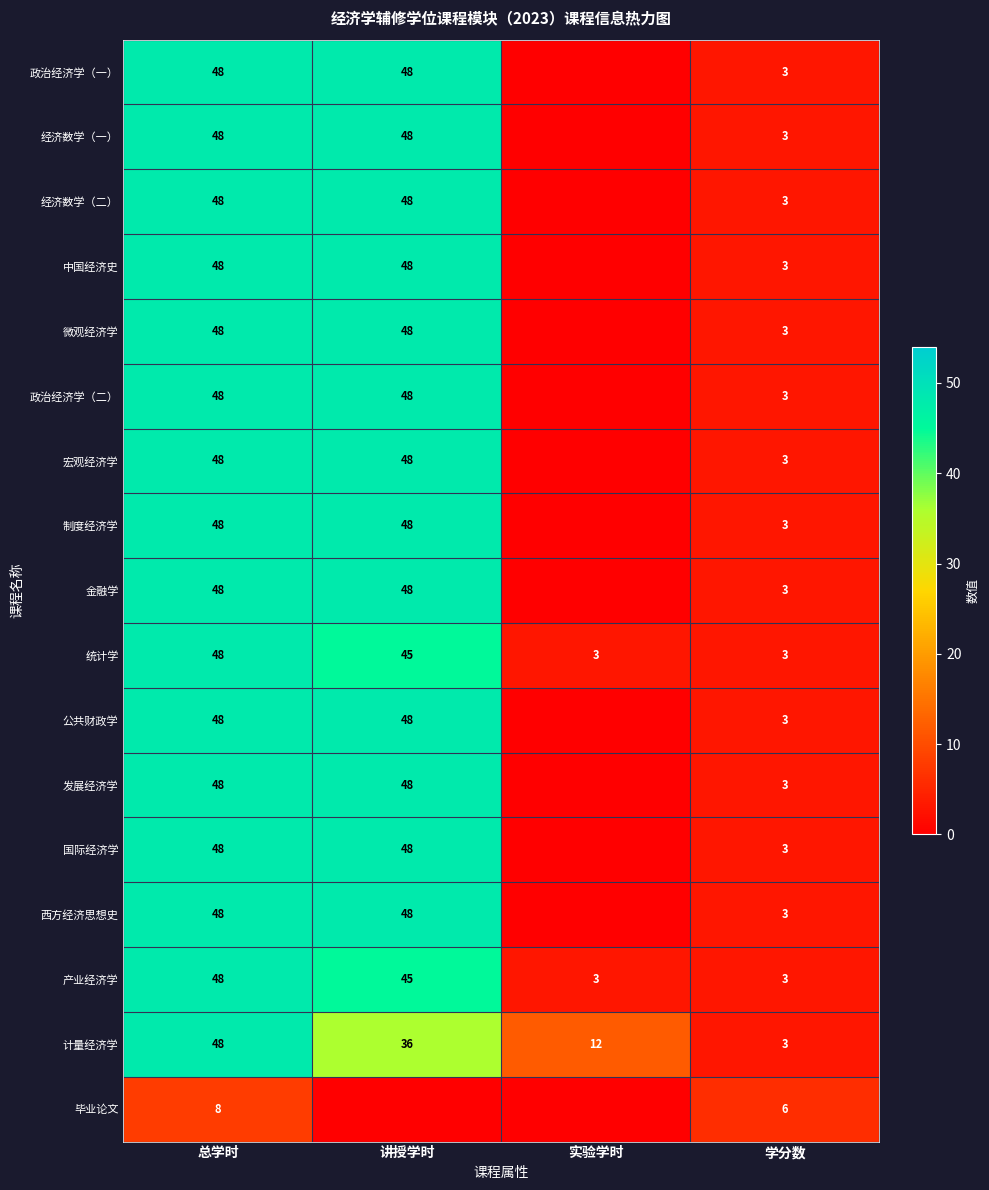

Is it true that 中国经济史 equals 48 at 总学时?

True